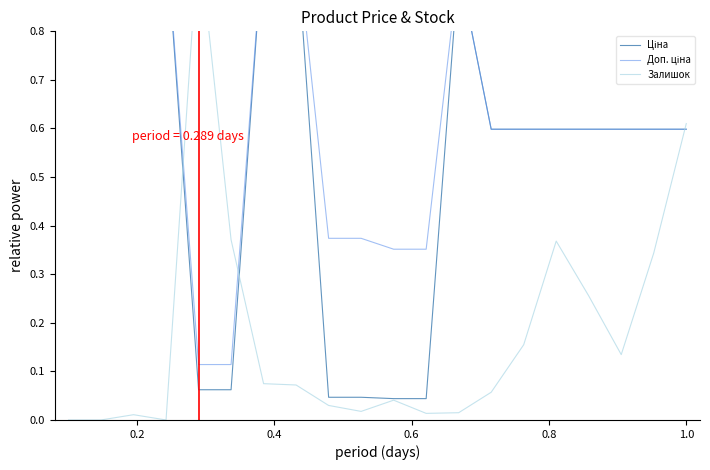

What are all the series names shown in the legend?

Ціна, Доп. ціна, Залишок